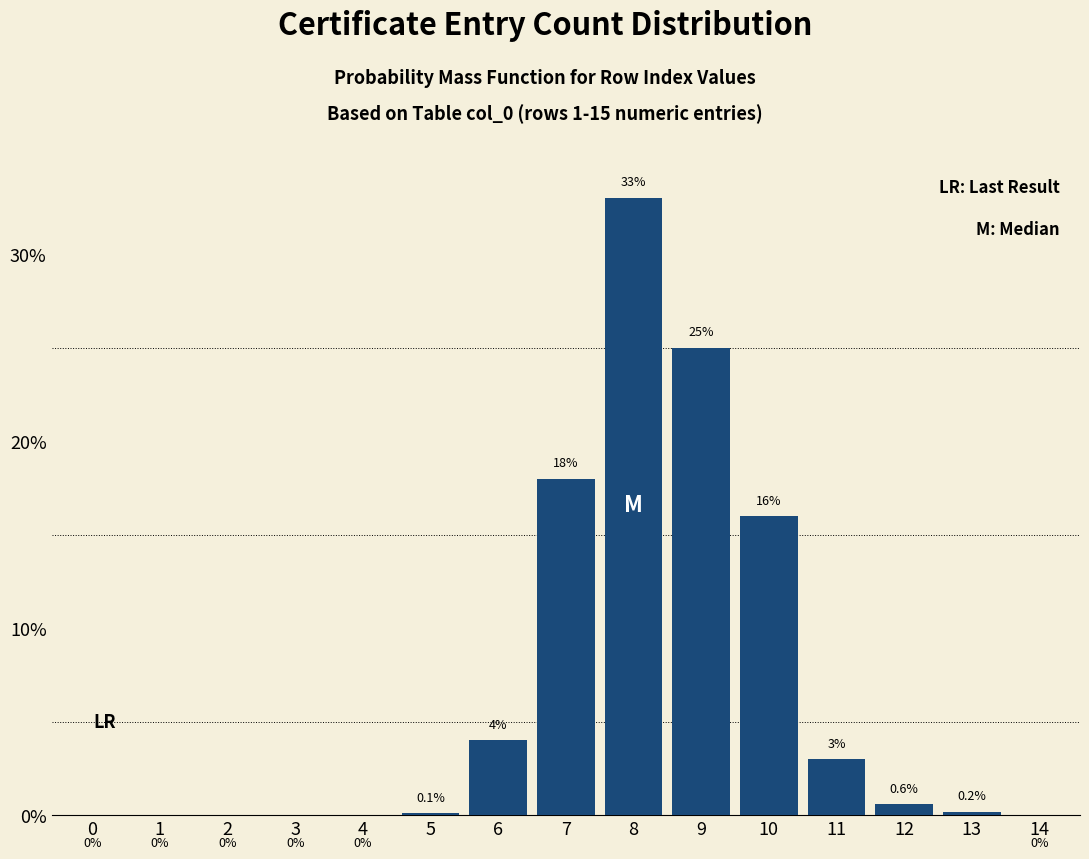

Reading left to right, list all the values displayed in this chart.

0=0.0	1=0.0	2=0.0	3=0.0	4=0.0	5=0.1	6=4.0	7=18.0	8=33.0	9=25.0	10=16.0	11=3.0	12=0.6	13=0.2	14=0.0